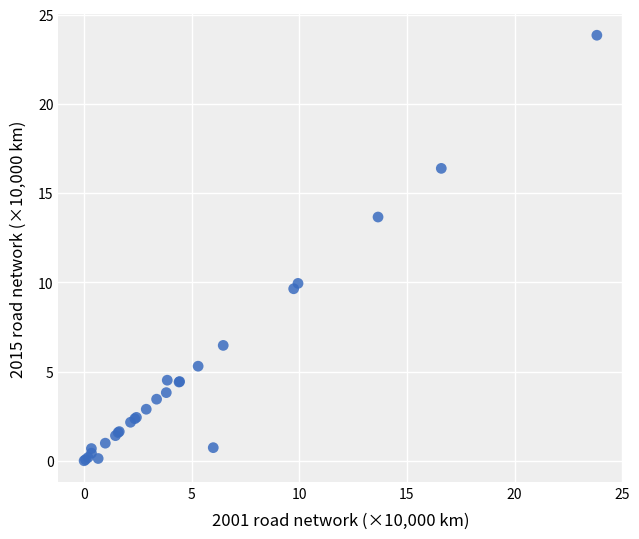

What Y value in the scatter plot is closest to 11?

9.9